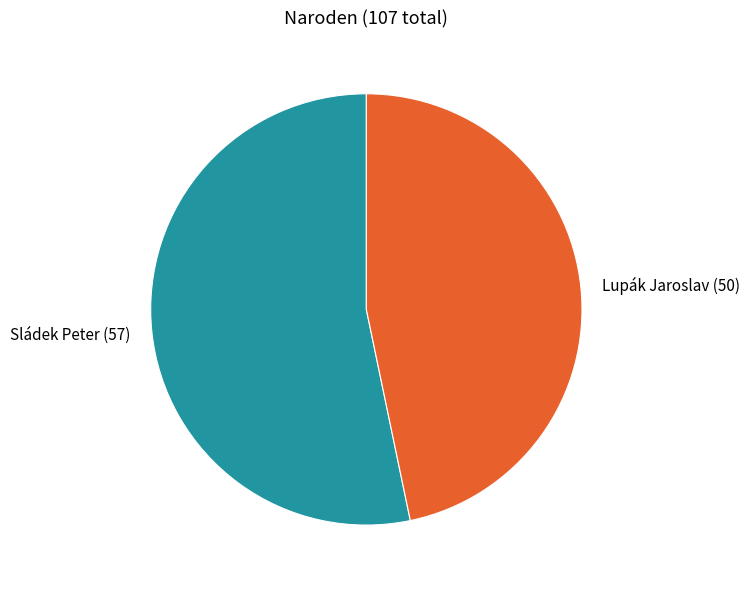

Which slice is the smallest?

Lupák Jaroslav